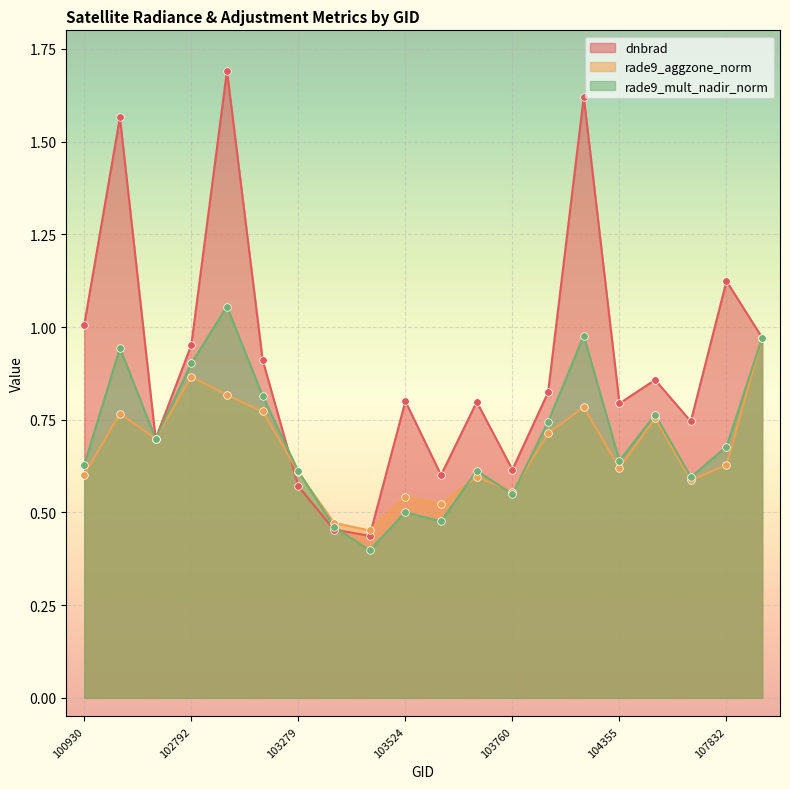

What are all the series names shown in the legend?

dnbrad, rade9_aggzone_norm, rade9_mult_nadir_norm